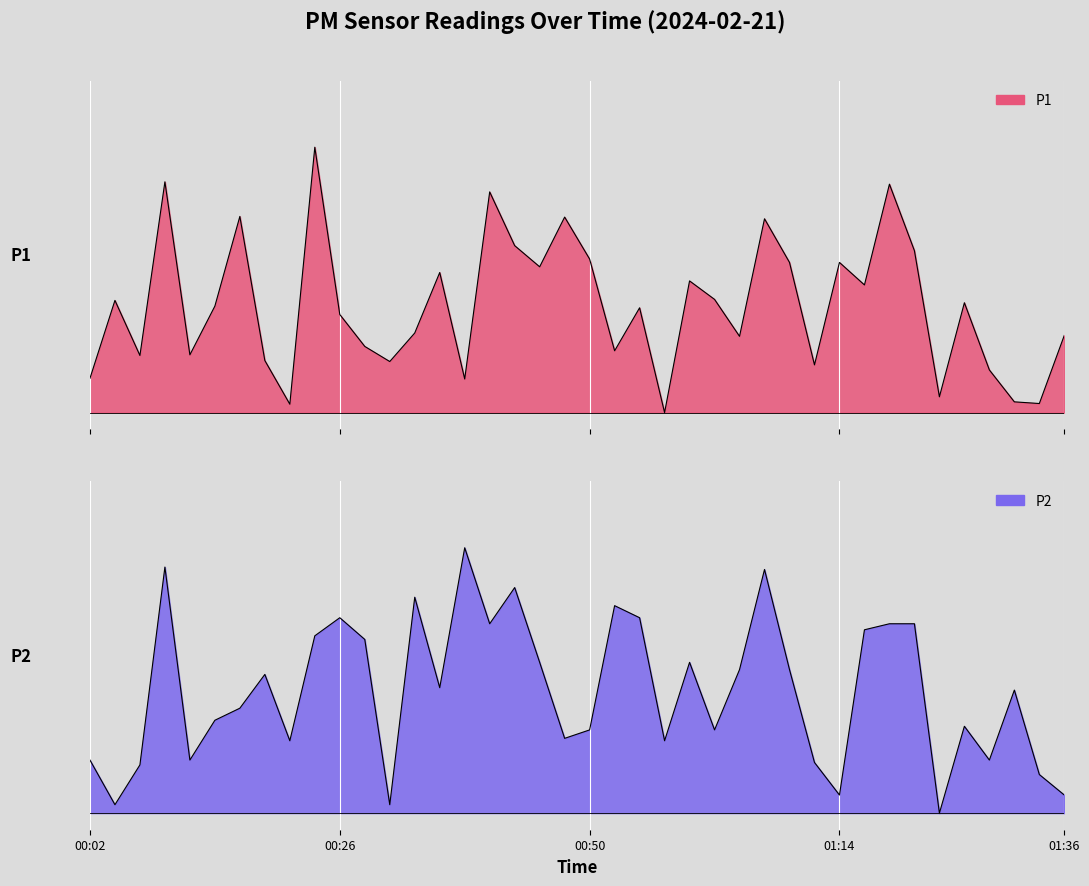

What is the label of the 25th point from the right?

00:38